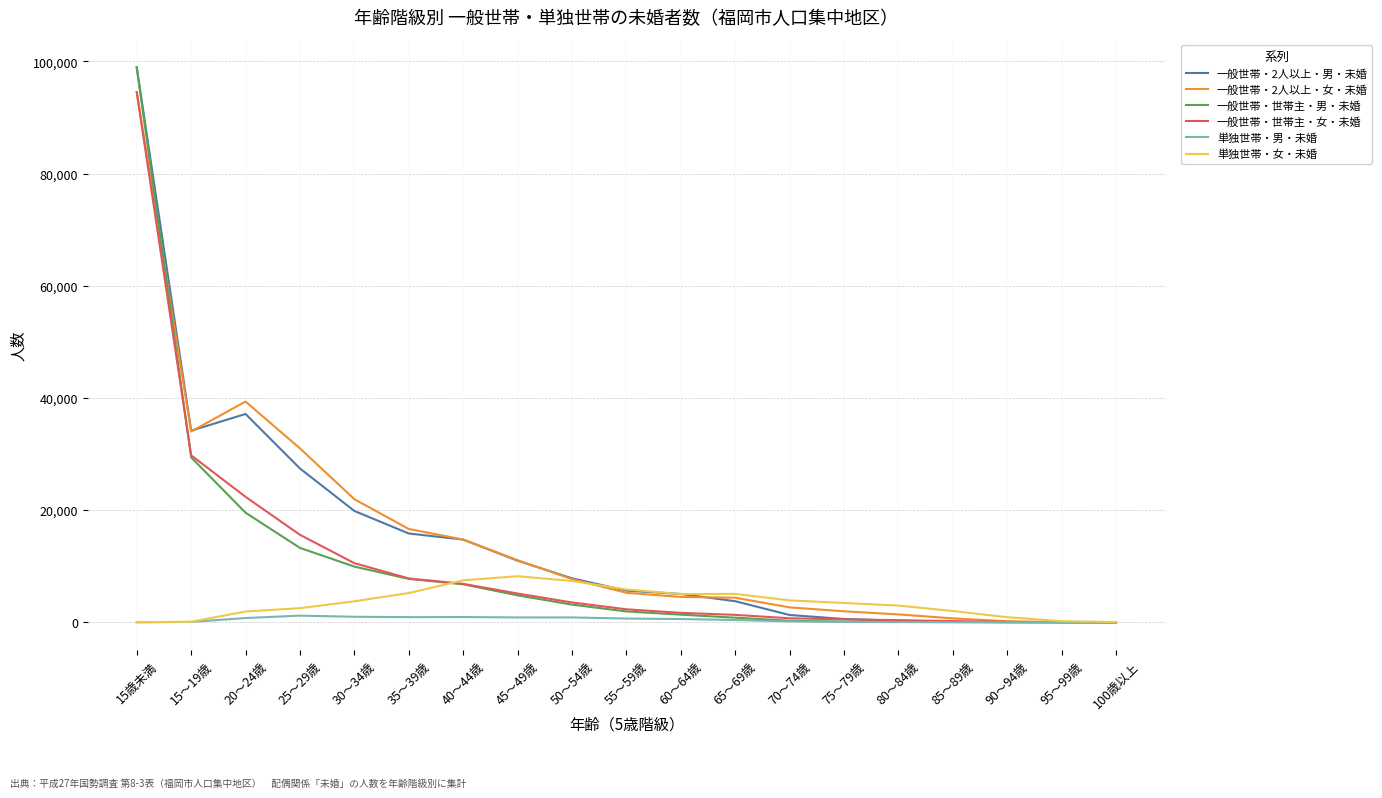

True or false: 一般世帯・2人以上・女・未婚 has a value of 19422 at 40～44歳.

False